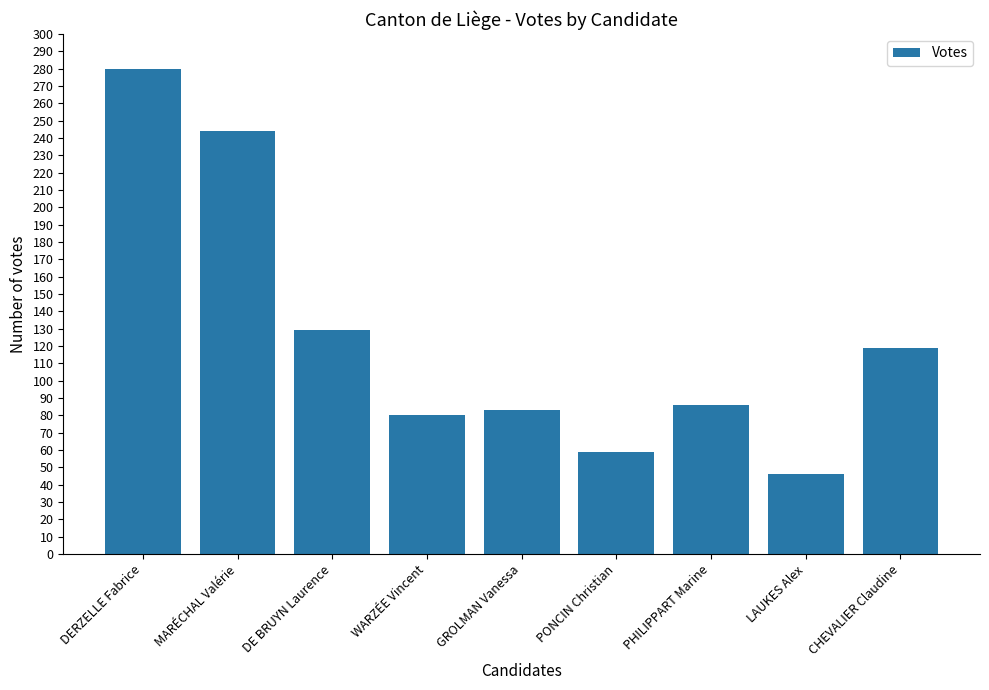

The value at MARÉCHAL Valérie is 135. True or false?

False